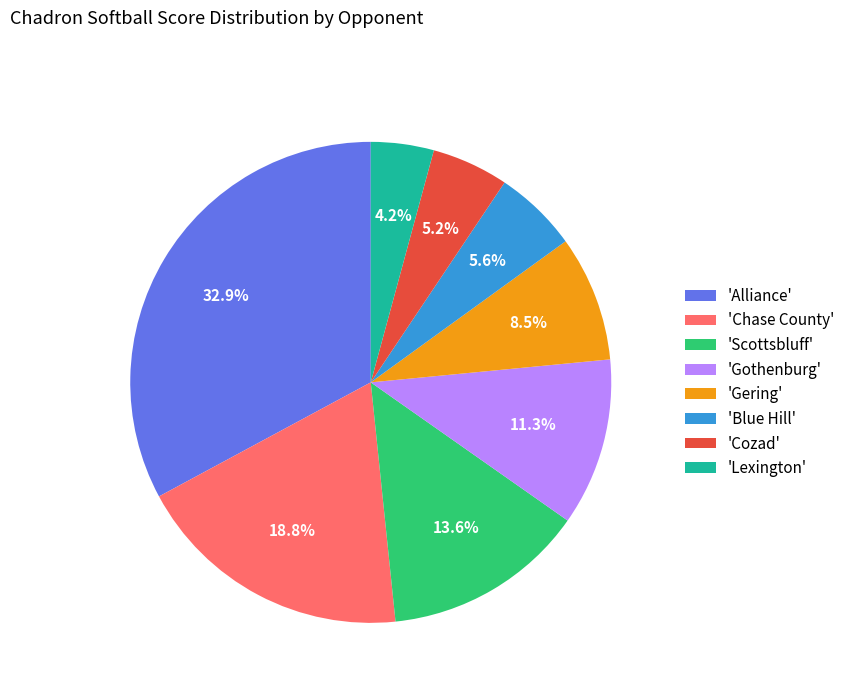

What is the largest slice in the pie chart?

'Alliance'